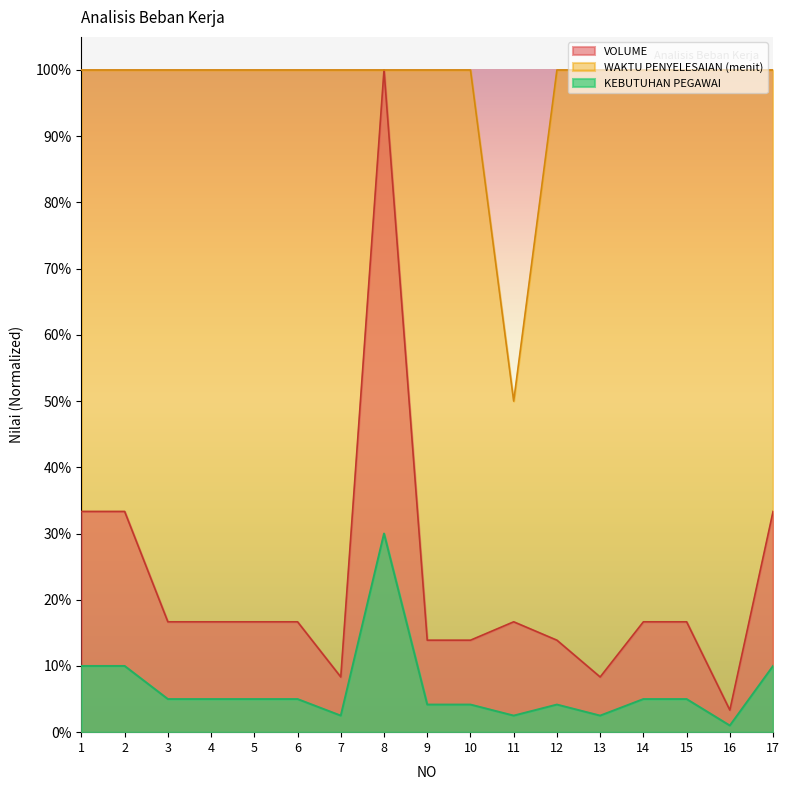

Does the chart display data point markers on the line(s)?

No